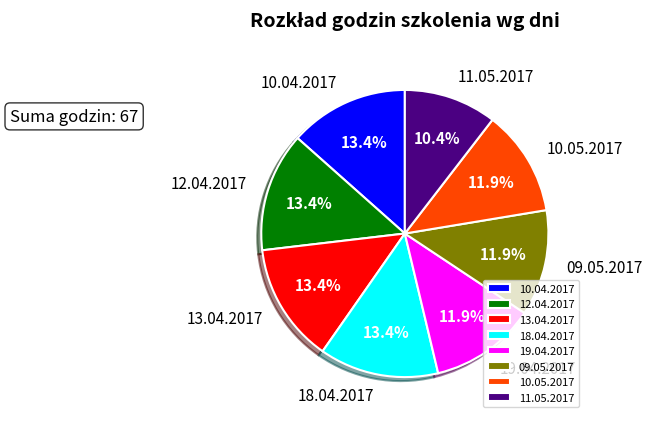

Which has a higher value, 18.04.2017 or 11.05.2017?

18.04.2017